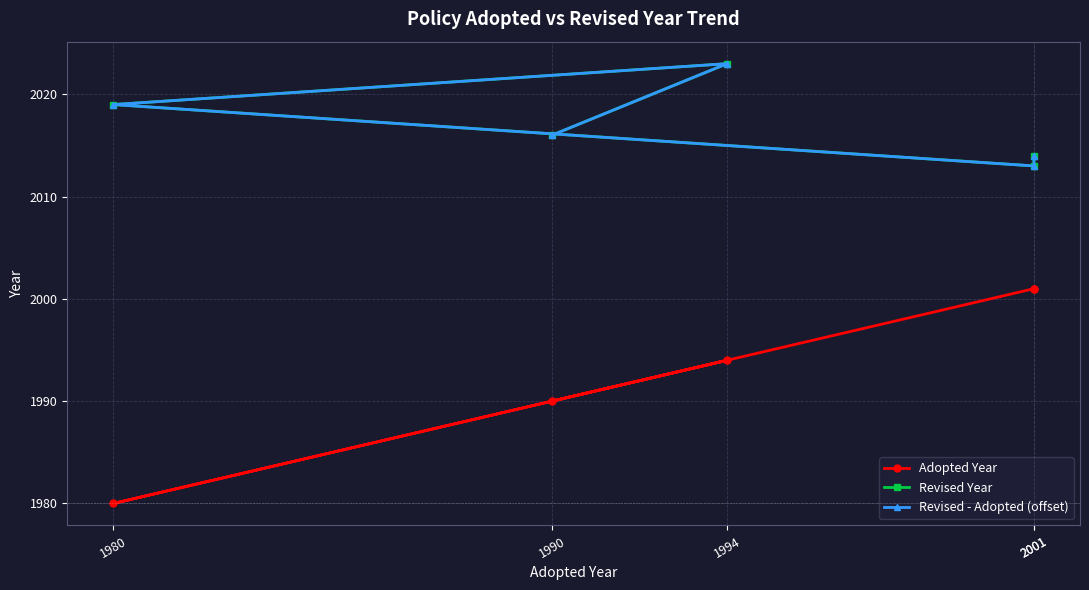

What is the greatest value displayed?

2023